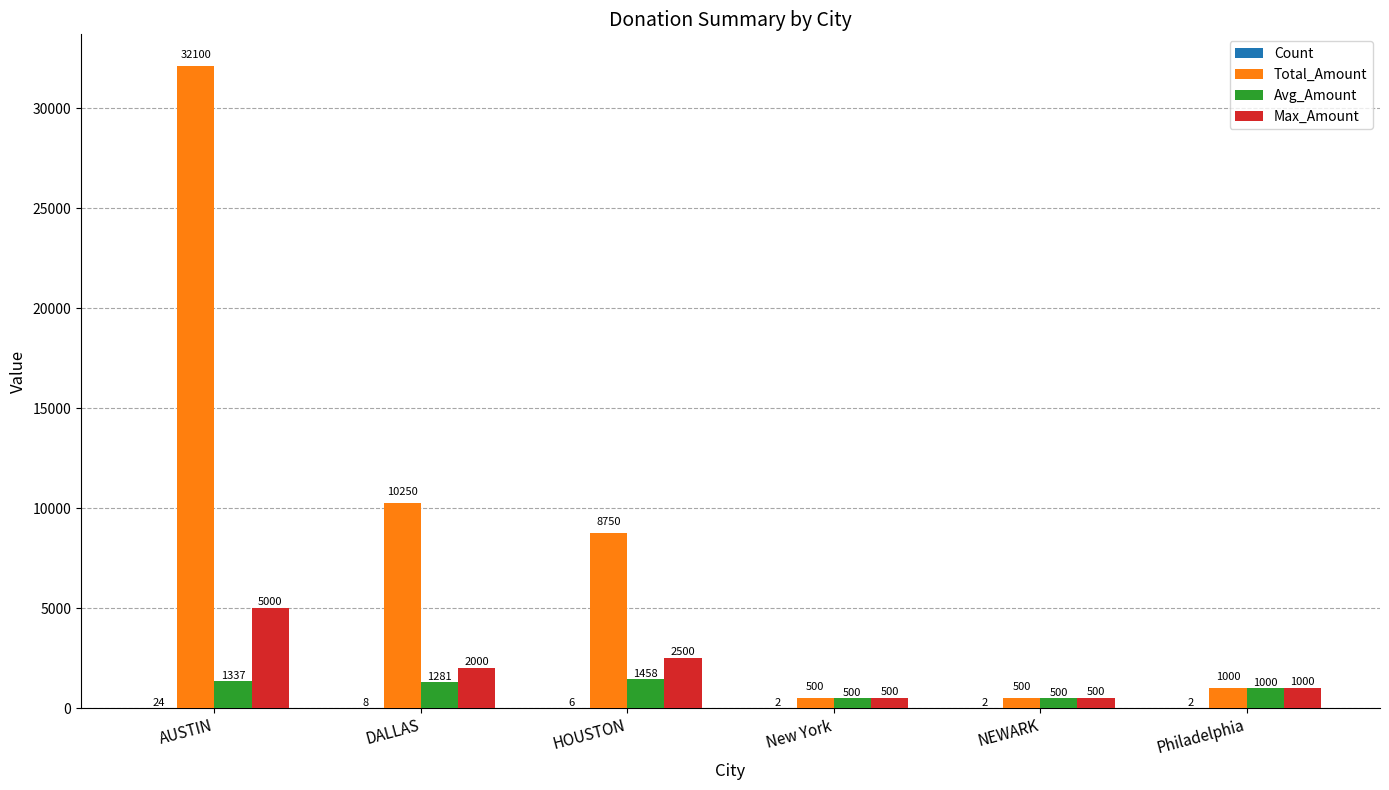

True or false: Total_Amount has a value of 500 at NEWARK.

True